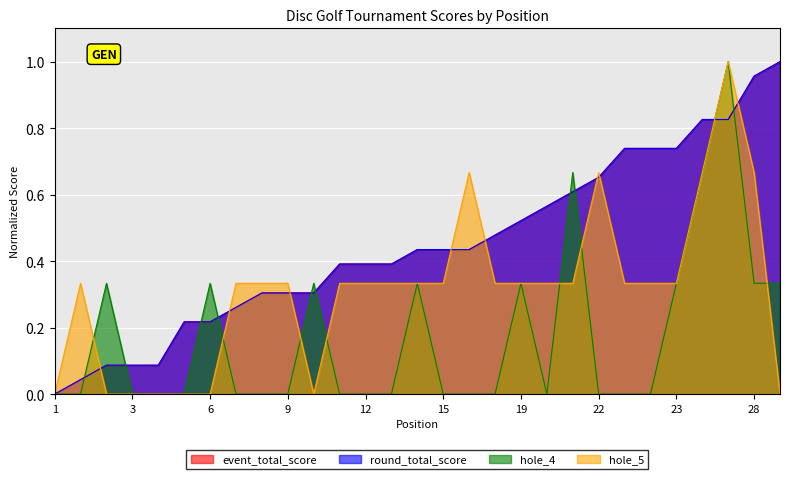

True or false: hole_4 and hole_5 cross at least once.

True